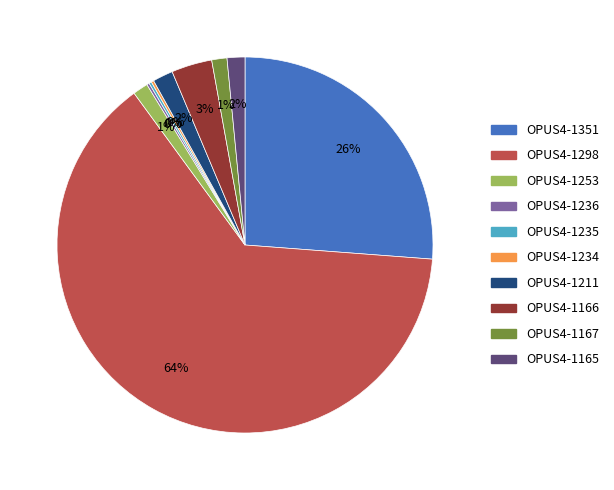

To the nearest percent, what is the average slice percentage?

10%